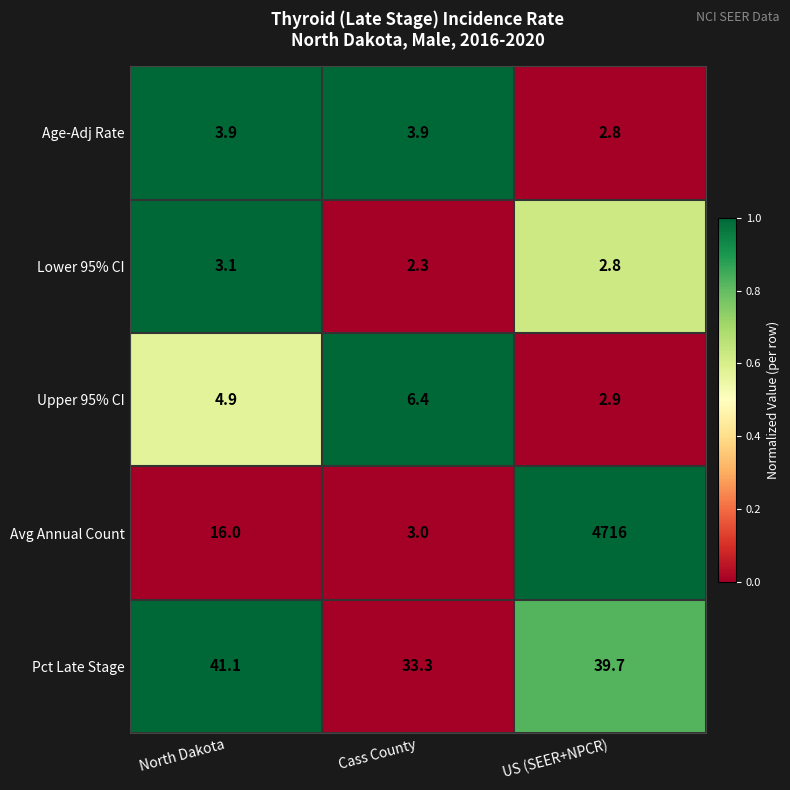

What is the total value across all series at US (SEER+NPCR)?

4764.2